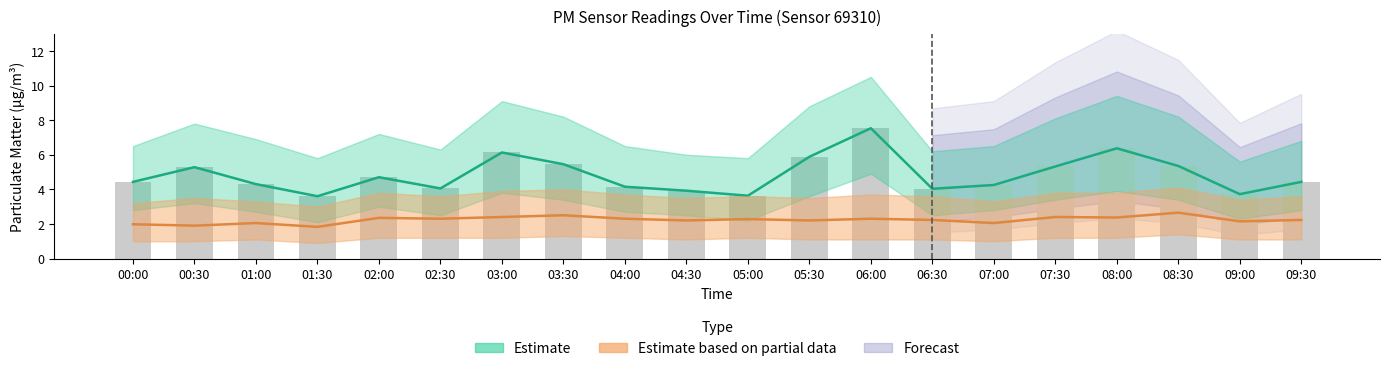

At how many categories does at least one series exceed 2?

20